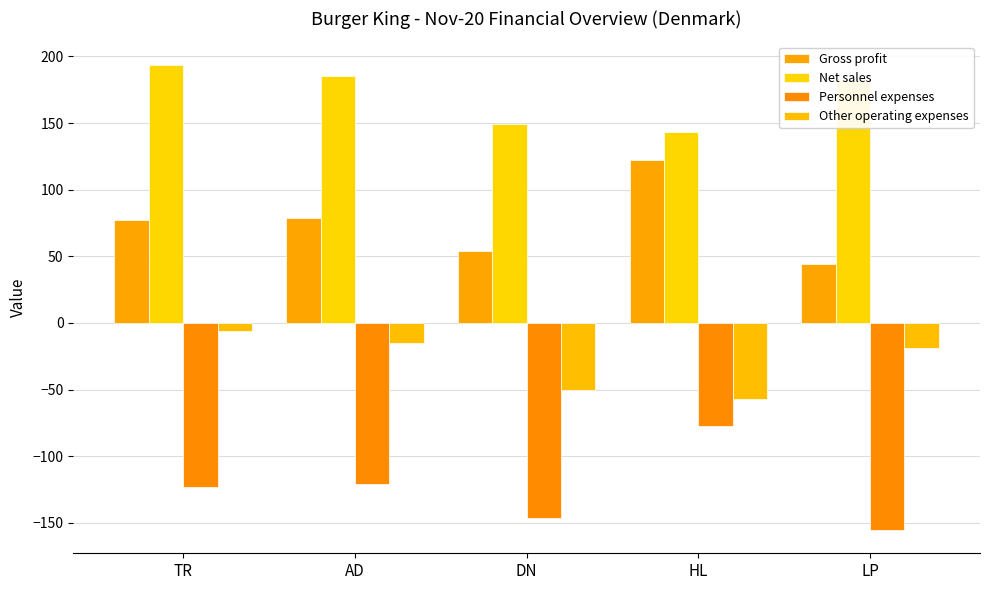

What is the label of the 4th bar from the right?

AD